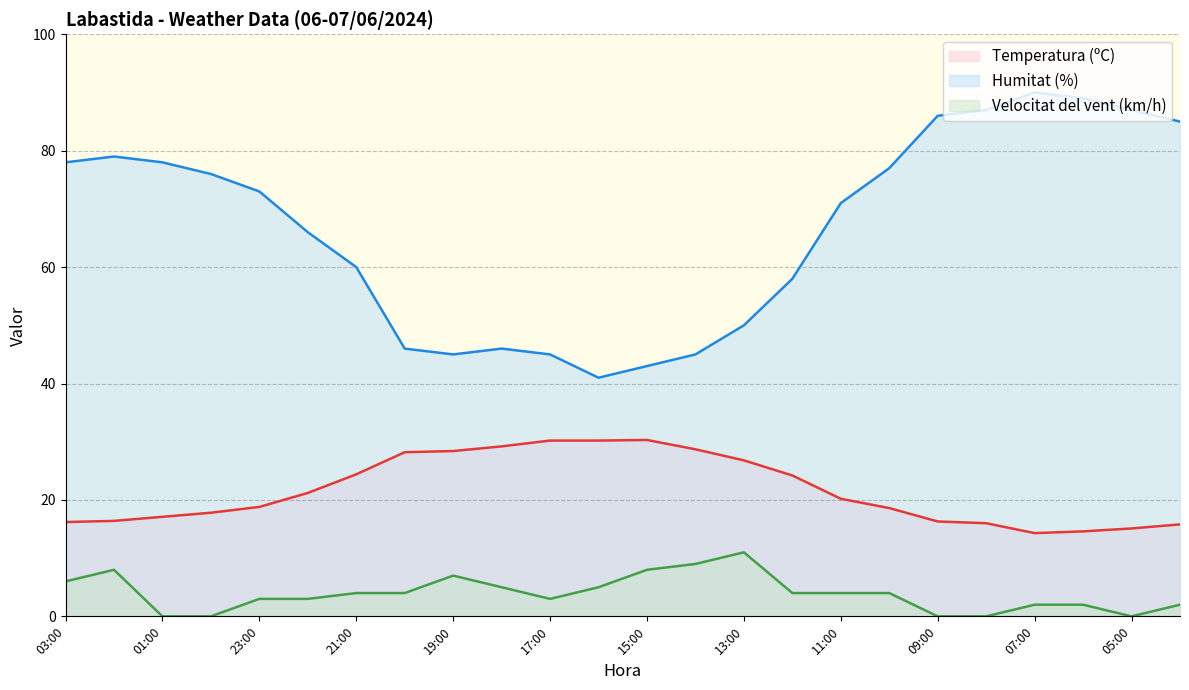

What is the difference between the second highest and second lowest values in the Temperatura (ºC) series?

15.6